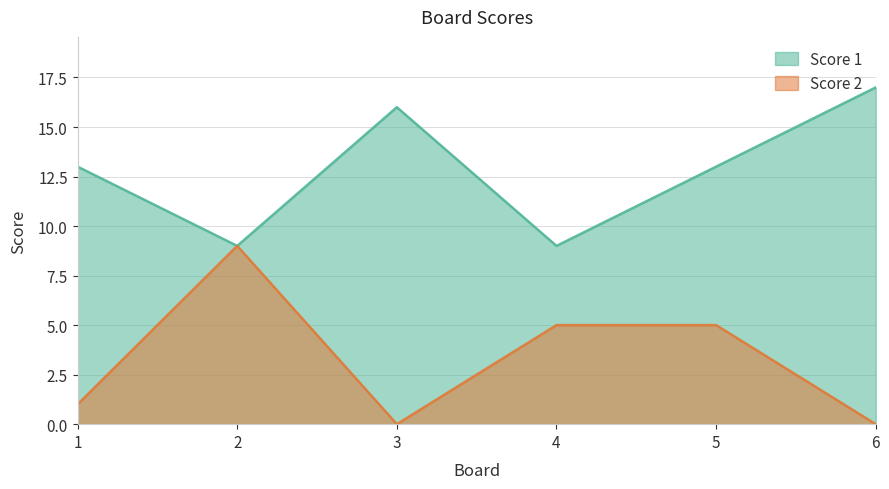

True or false: Score 2 and Score 1 cross at least once.

False